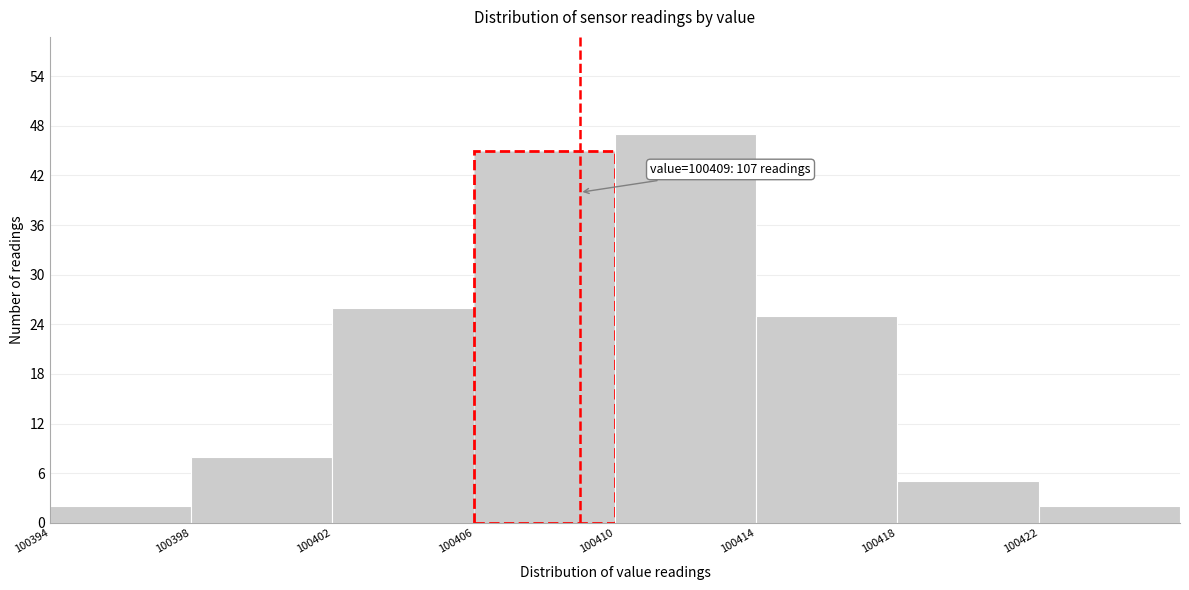

Over which range of the x-axis is the bar tallest?

100410 to 100414